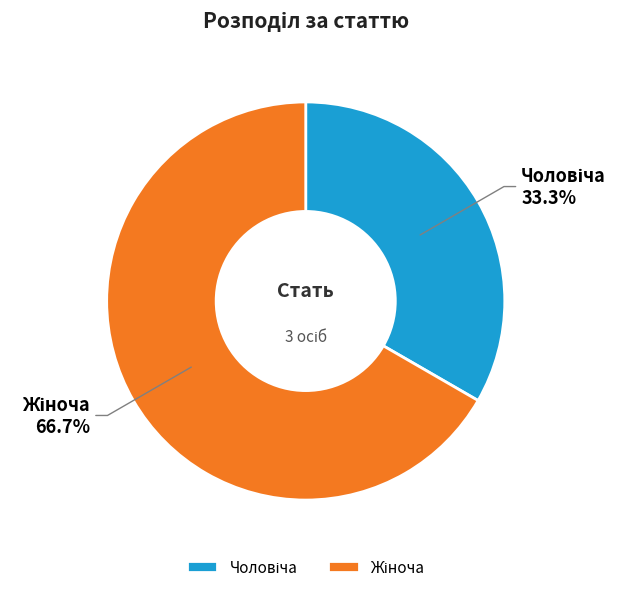

Does any single category account for the majority?

Yes